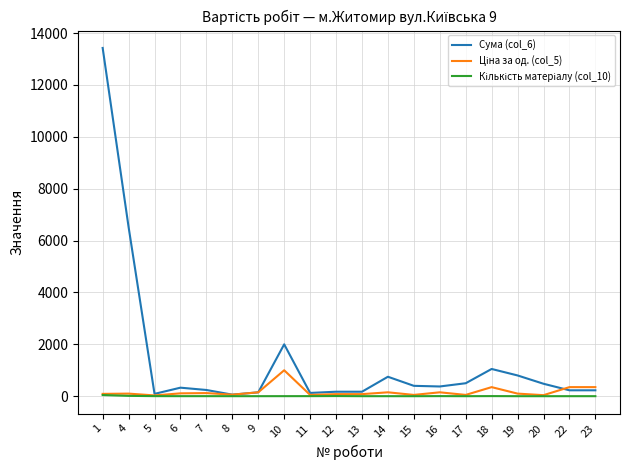

How many lines are shown in the chart?

3